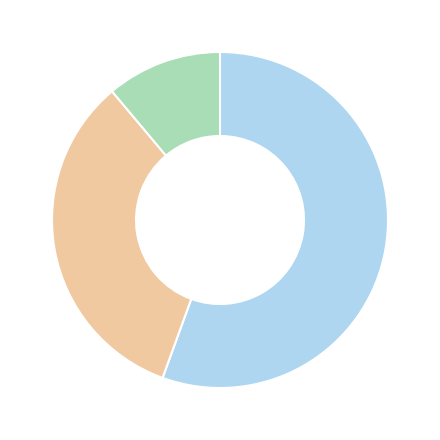

Which category has the smallest portion of the pie?

Amerika